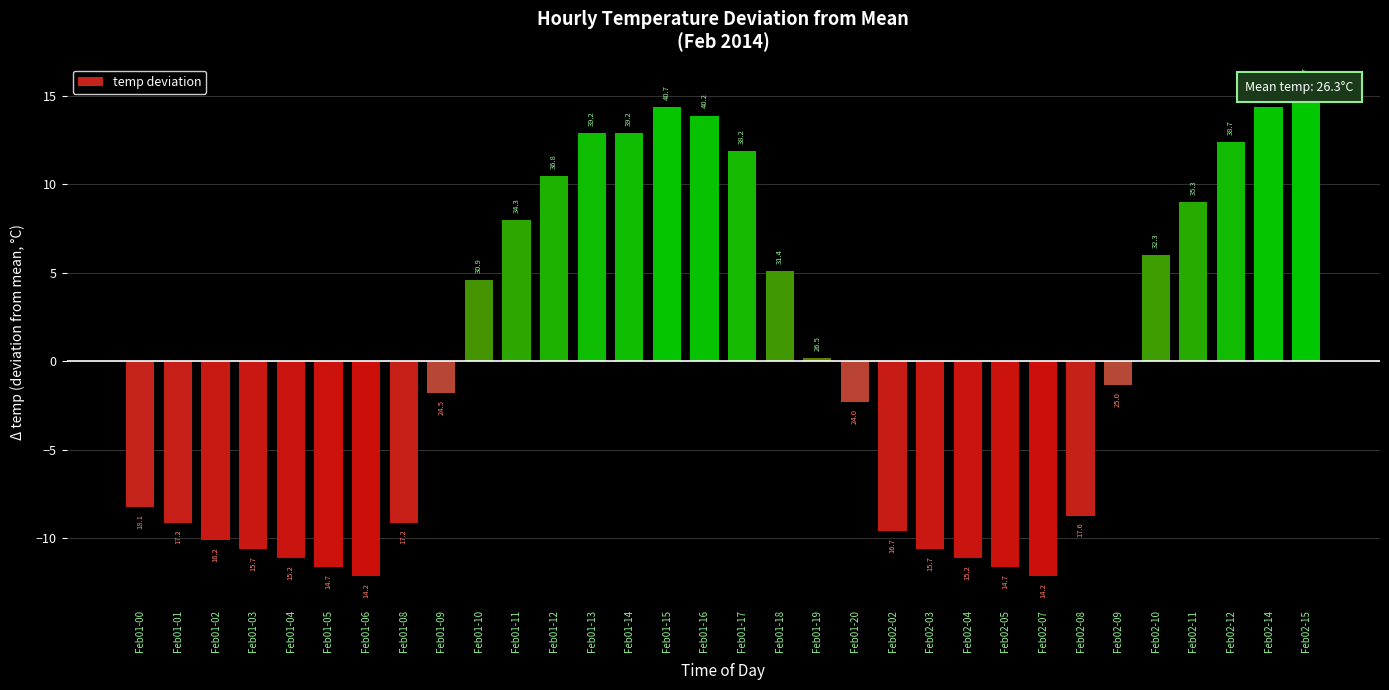

At which category does the chart reach its peak across all series?

Feb02-15